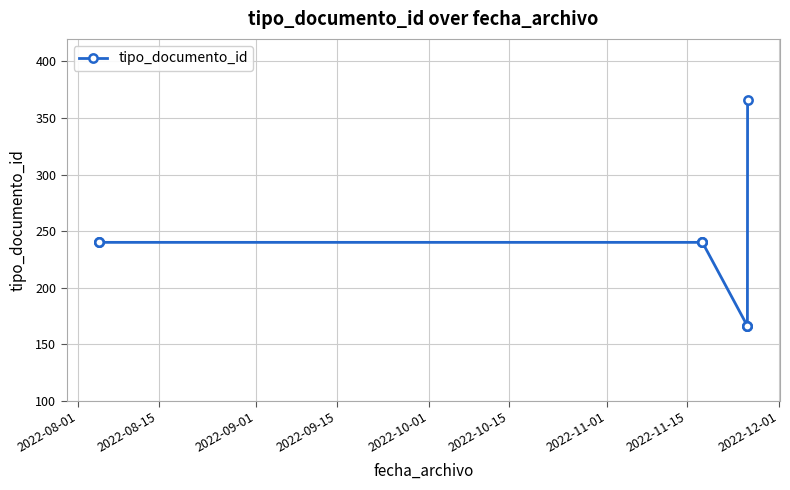

What is the difference between the second highest and minimum values?

74